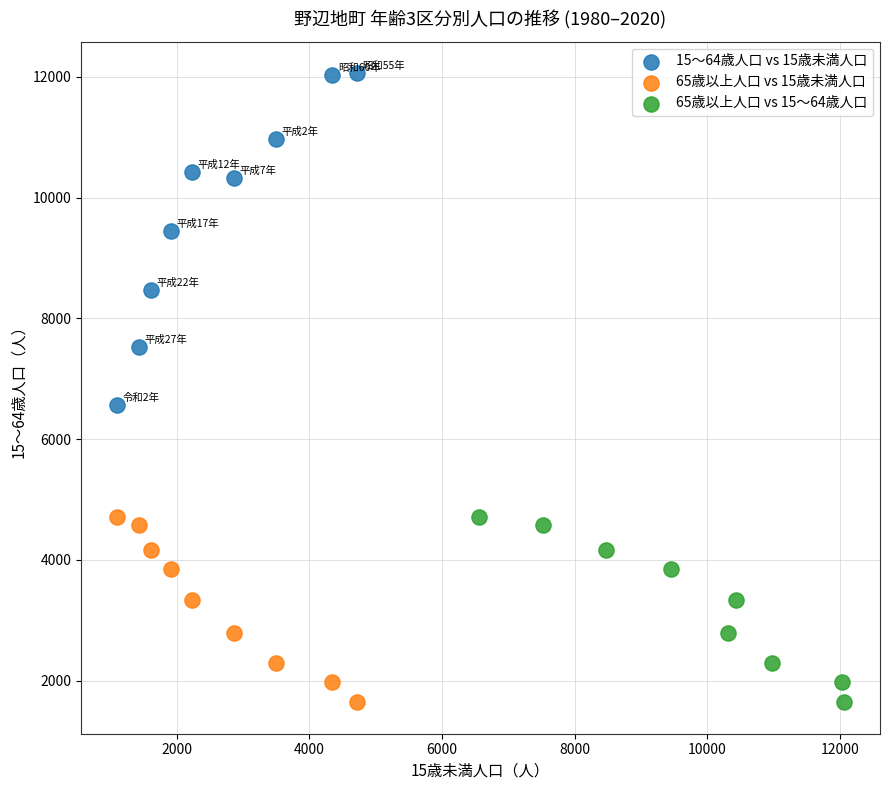

Which series has the widest spread of Y values?

15〜64歳人口 vs 15歳未満人口